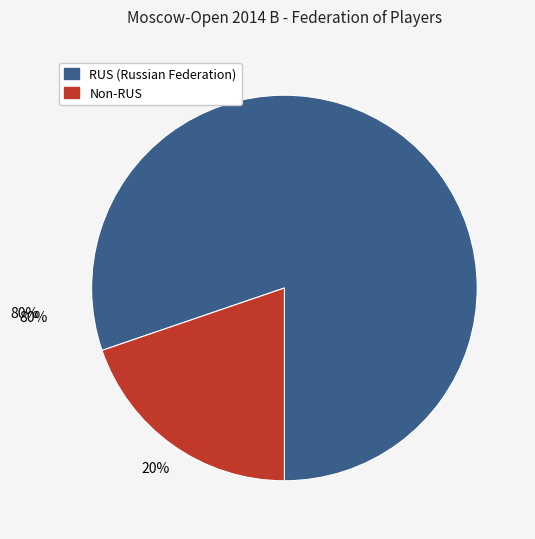

Is there any slice that represents more than half of the pie?

Yes